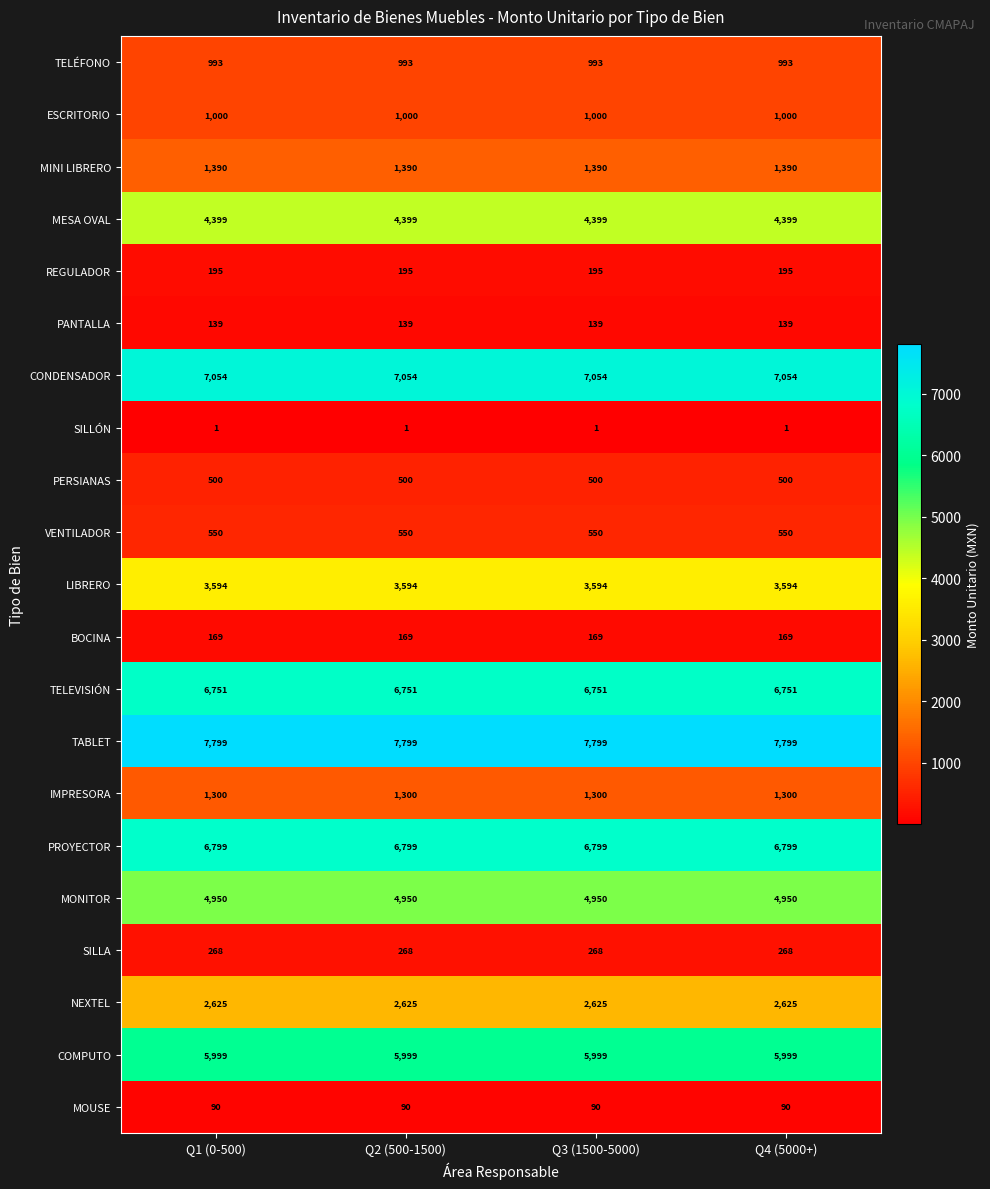

Rank the series at Q3 (1500-5000) from highest to lowest value.

TABLET, CONDENSADOR, PROYECTOR, TELEVISIÓN, COMPUTO, MONITOR, MESA OVAL, LIBRERO, NEXTEL, MINI LIBRERO, IMPRESORA, ESCRITORIO, TELÉFONO, VENTILADOR, PERSIANAS, SILLA, REGULADOR, BOCINA, PANTALLA, MOUSE, SILLÓN